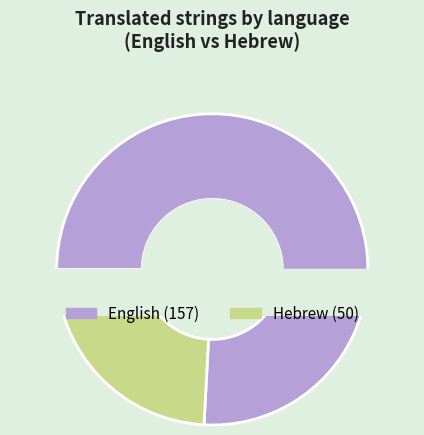

Rank the categories by value from lowest to highest.

Hebrew, English